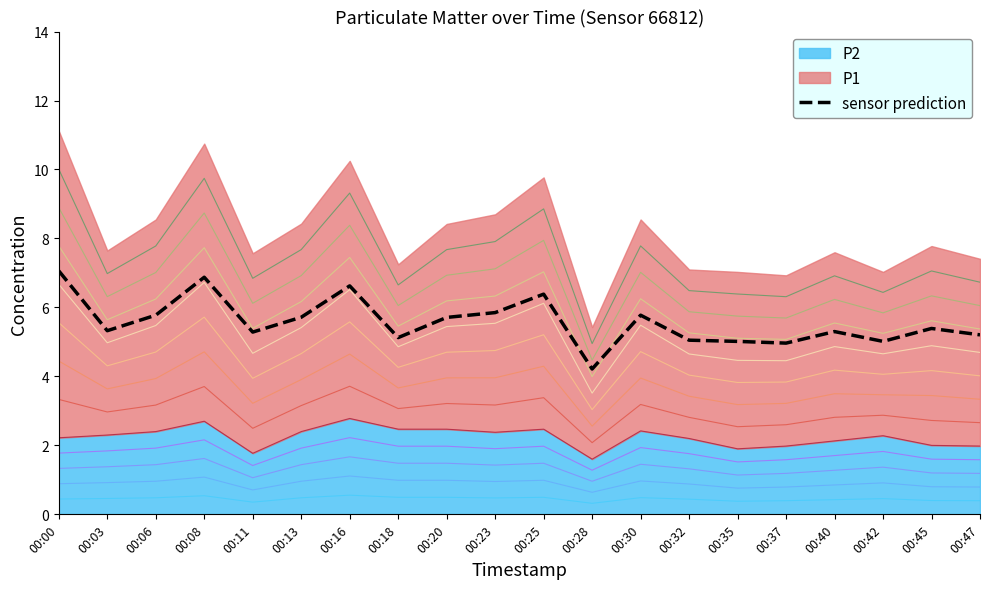

Reading left to right, extract all data points from this chart.

00:00=7.1	00:03=5.3	00:06=5.8	00:08=6.9	00:11=5.3	00:13=5.7	00:16=6.6	00:18=5.1	00:20=5.7	00:23=5.8	00:25=6.4	00:28=4.2	00:30=5.8	00:32=5.1	00:35=5.0	00:37=5.0	00:40=5.3	00:42=5.0	00:45=5.4	00:47=5.2